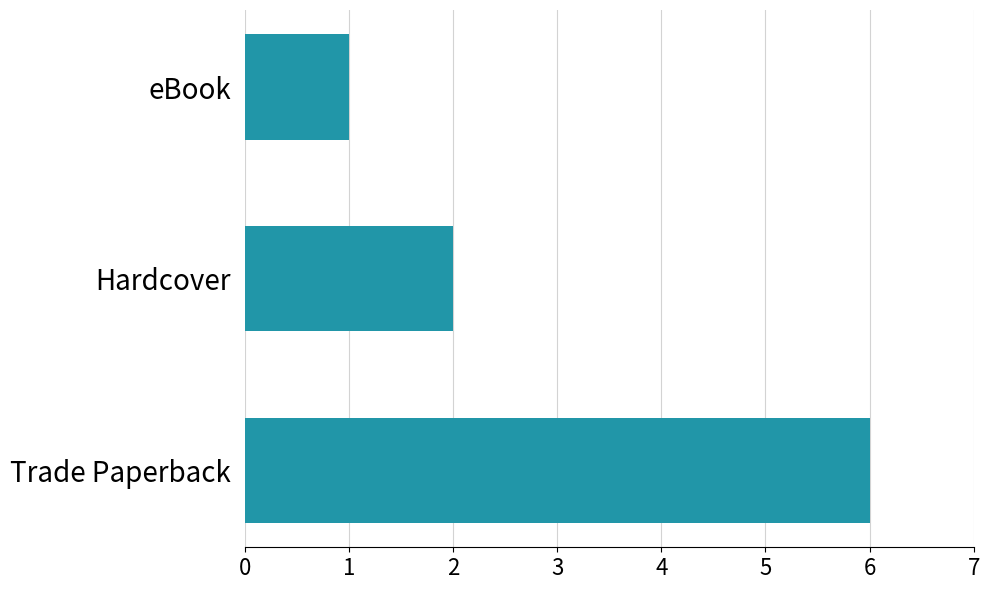

Reading top to bottom, transcribe all the data shown in this chart.

1	2	6